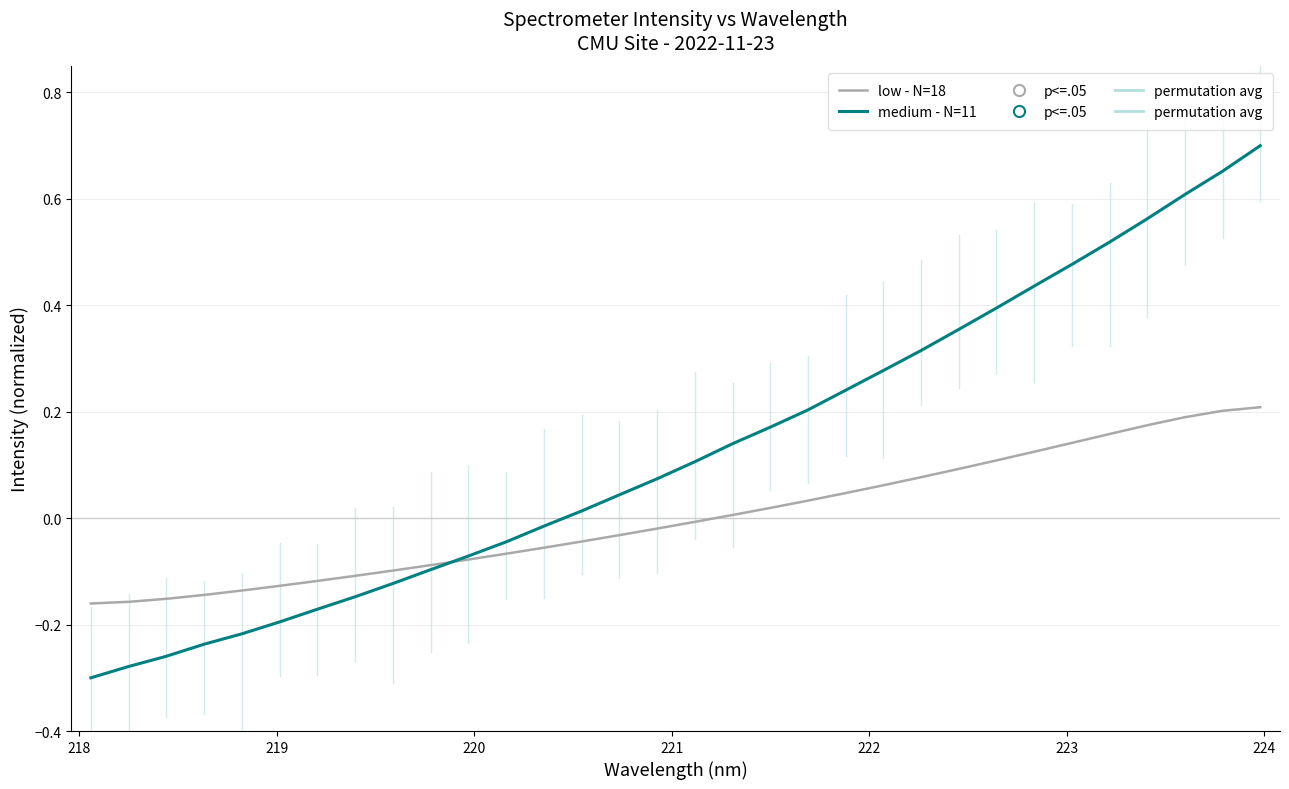

What is the difference between the second highest and minimum values in the medium - N=11 series?

1.0